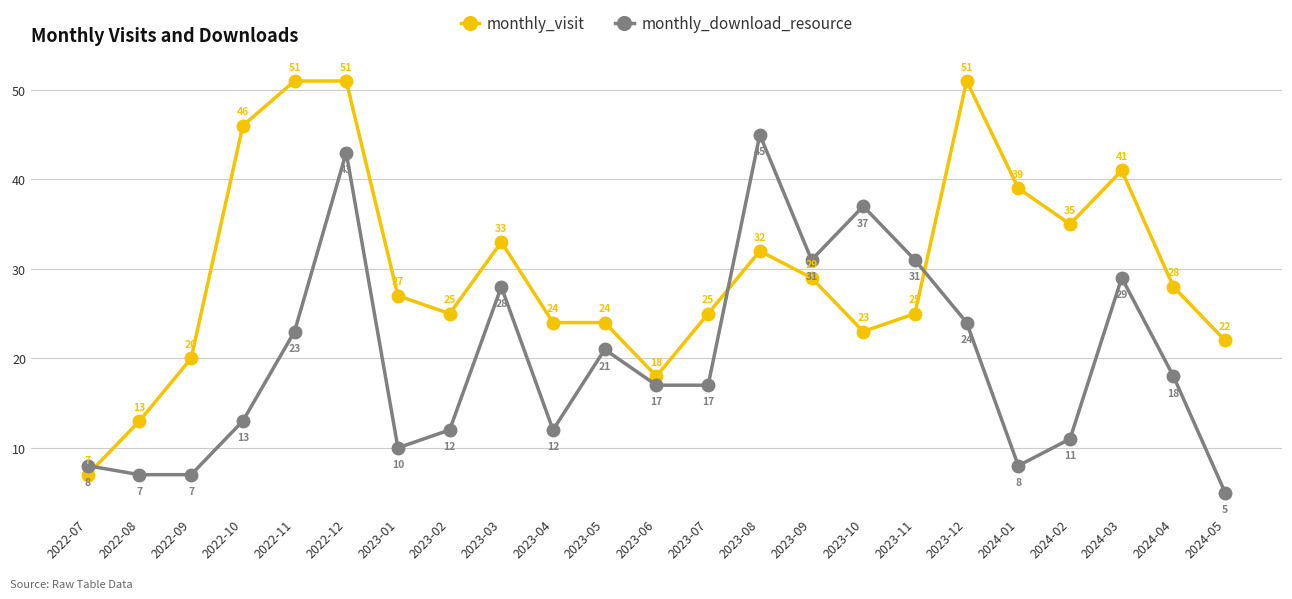

List the series in order of their peak value, lowest first.

monthly_download_resource, monthly_visit